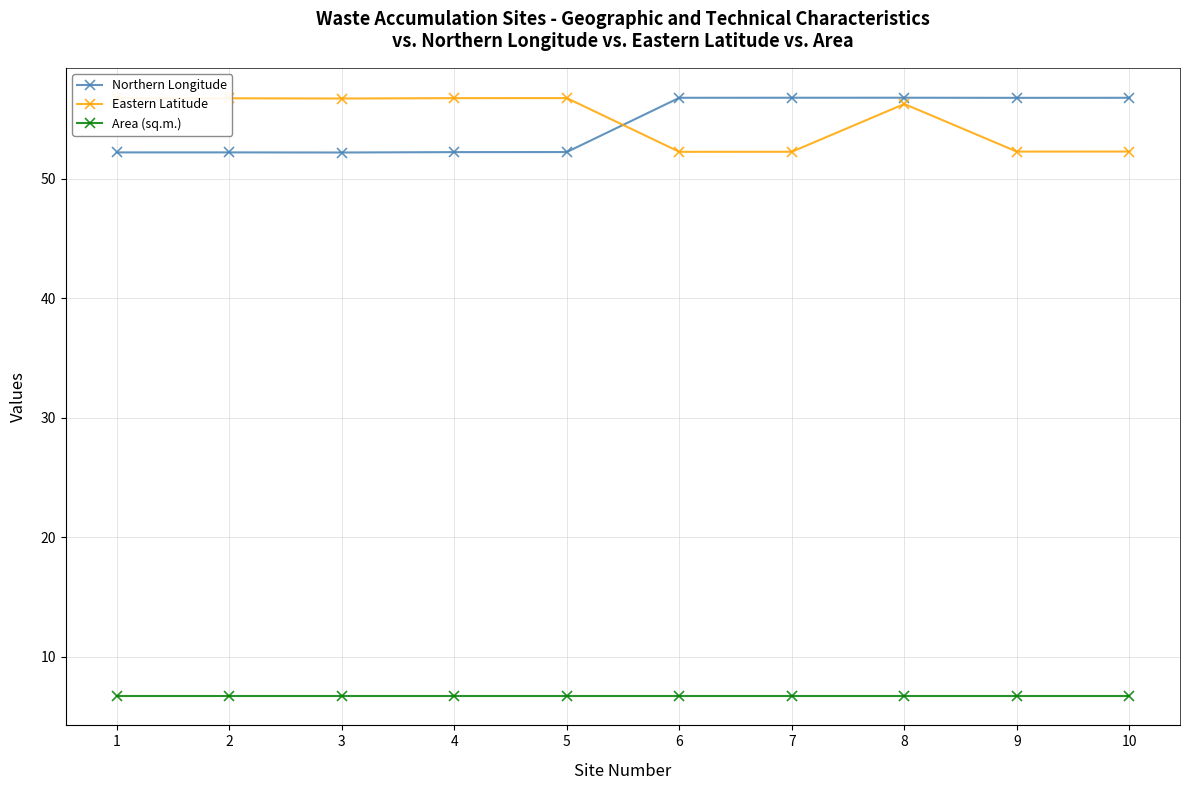

What is the spread (max minus min) of values at 8?

50.0